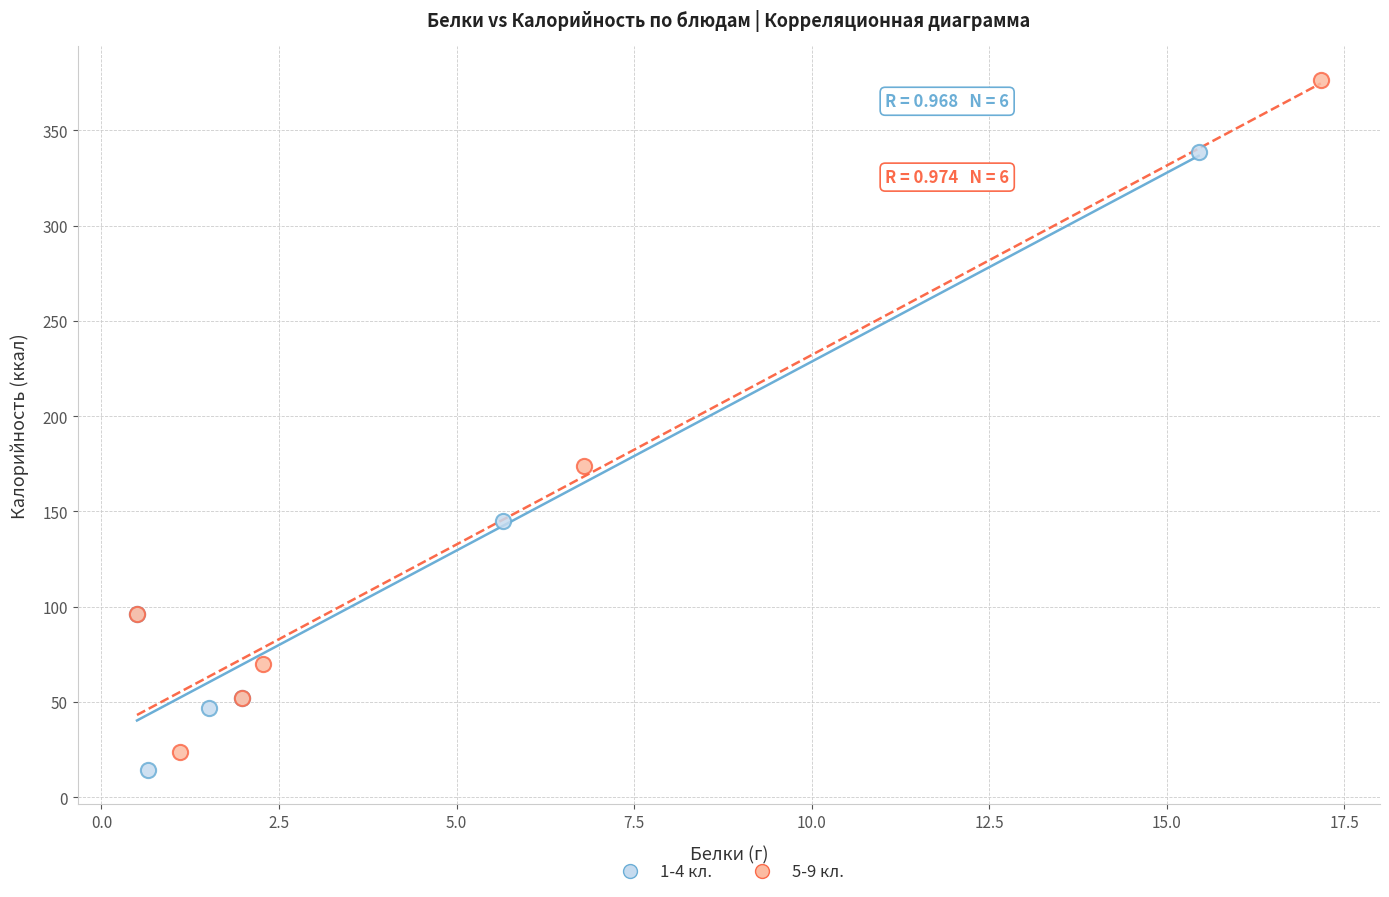

Which series has the widest spread of Y values?

5-9 кл.